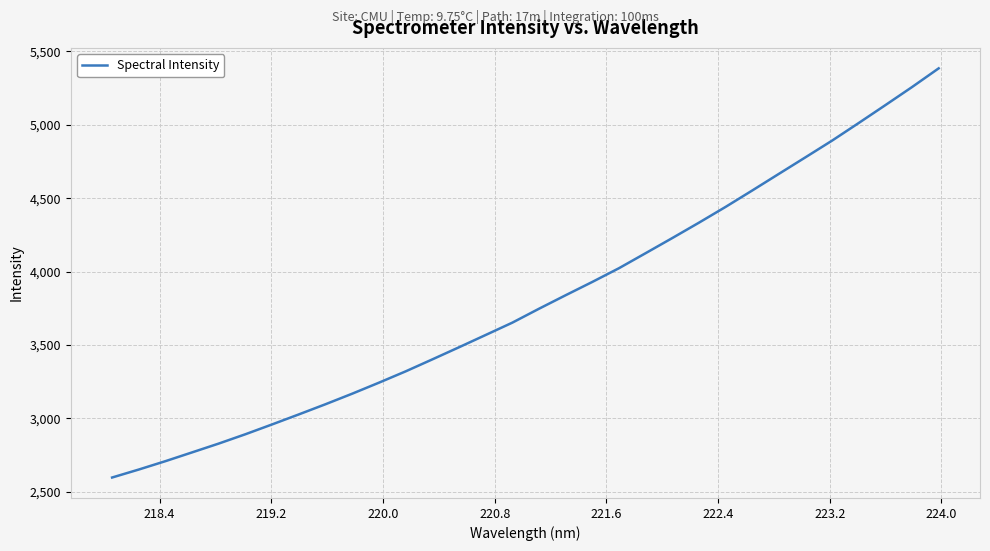

What is the smallest value displayed?

2596.5